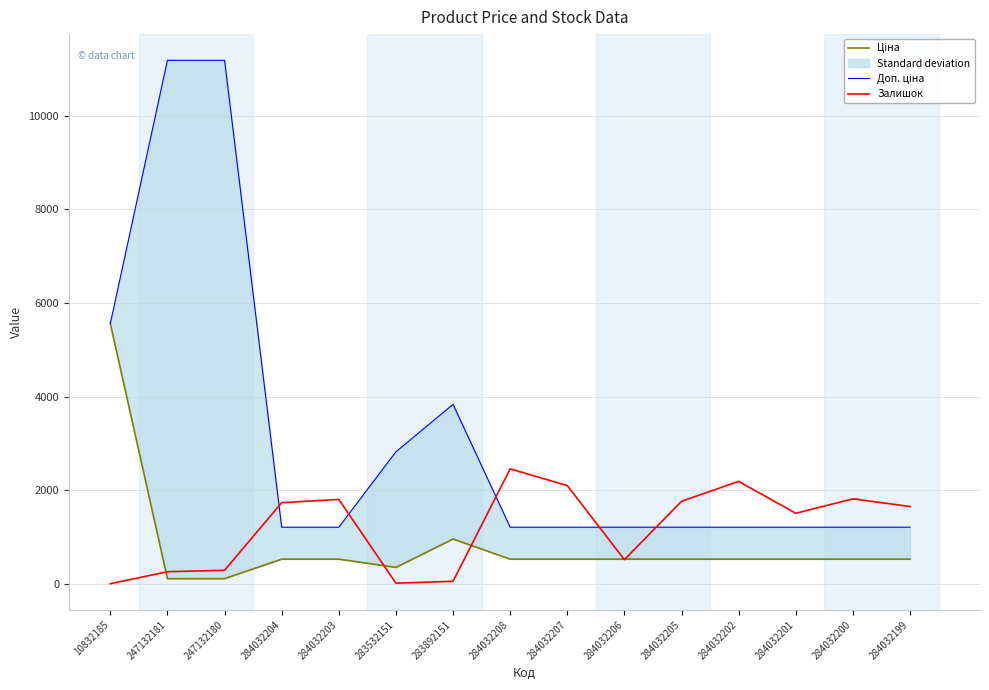

True or false: Залишок has more than 2 interior local peaks.

True